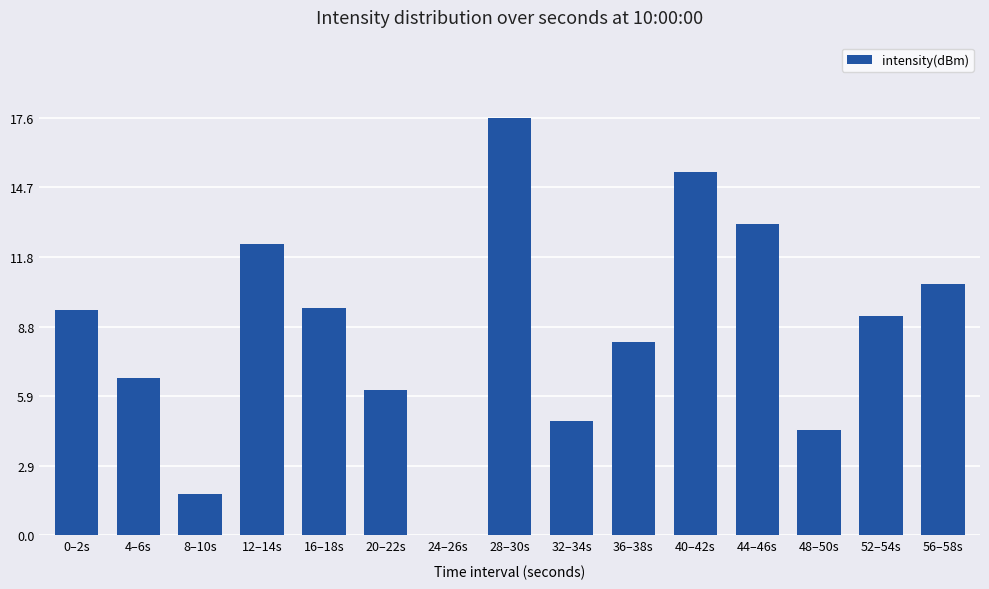

The value at 36–38s is 13.4. True or false?

False